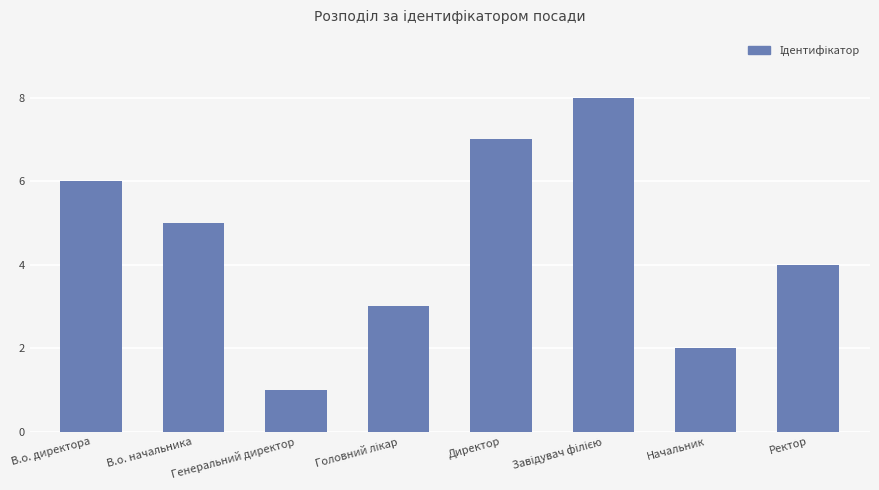

Which category has the lowest value across all series?

Генеральний директор